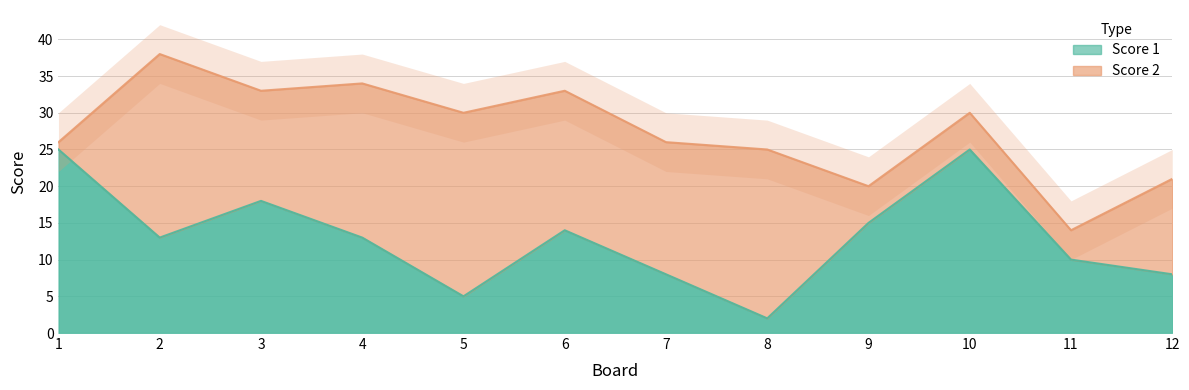

The value at 12 is 13. True or false?

False